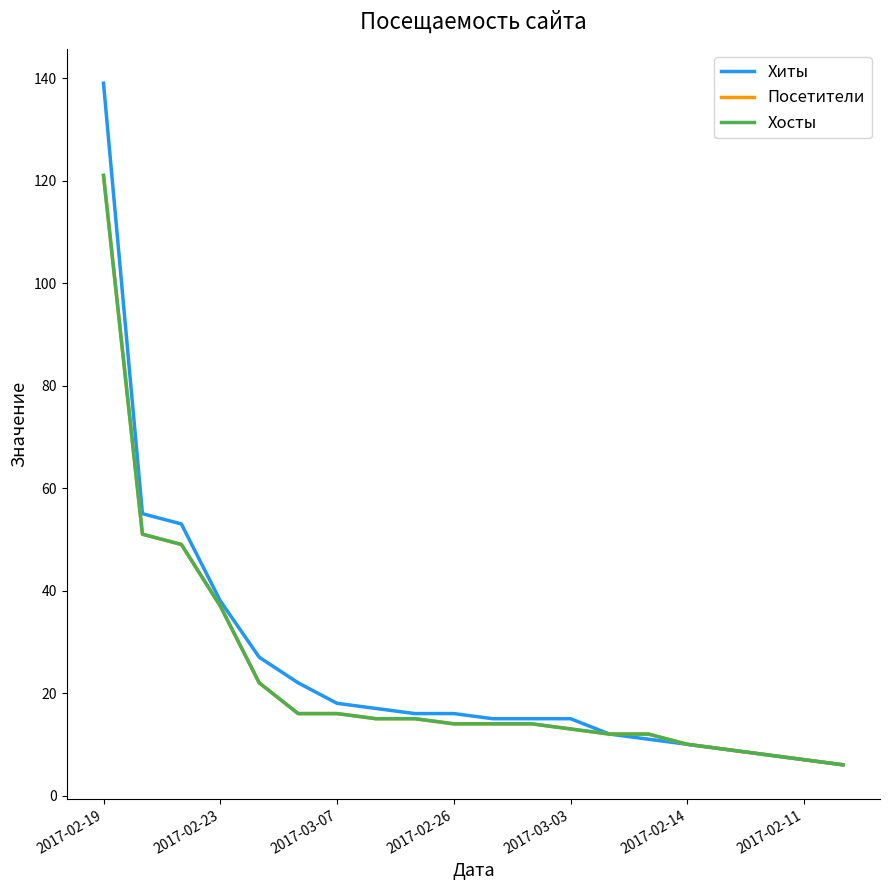

How many values in the Хосты series exceed 14?

9